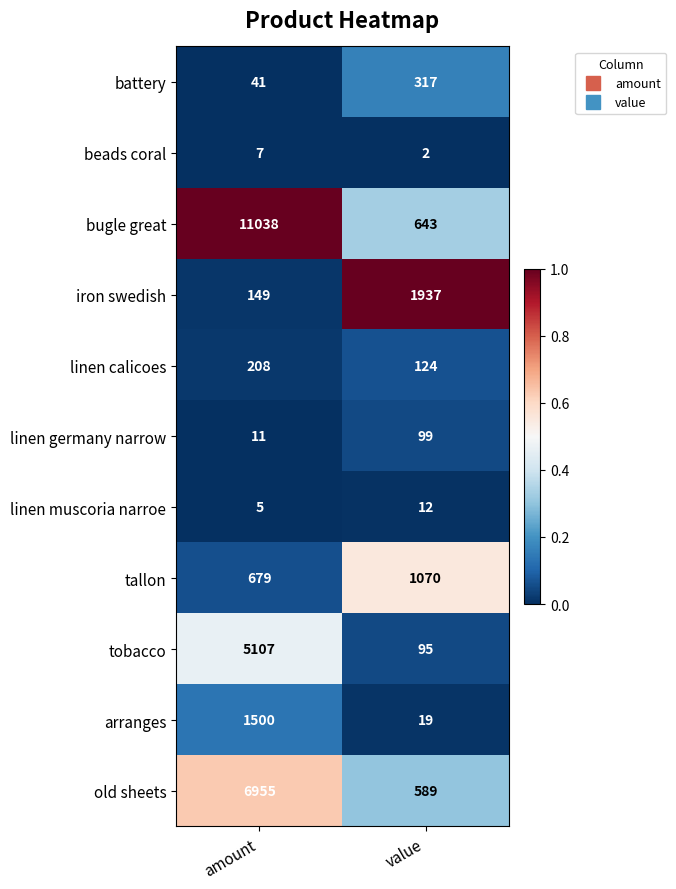

True or false: tallon has a value of 679 at amount.

True